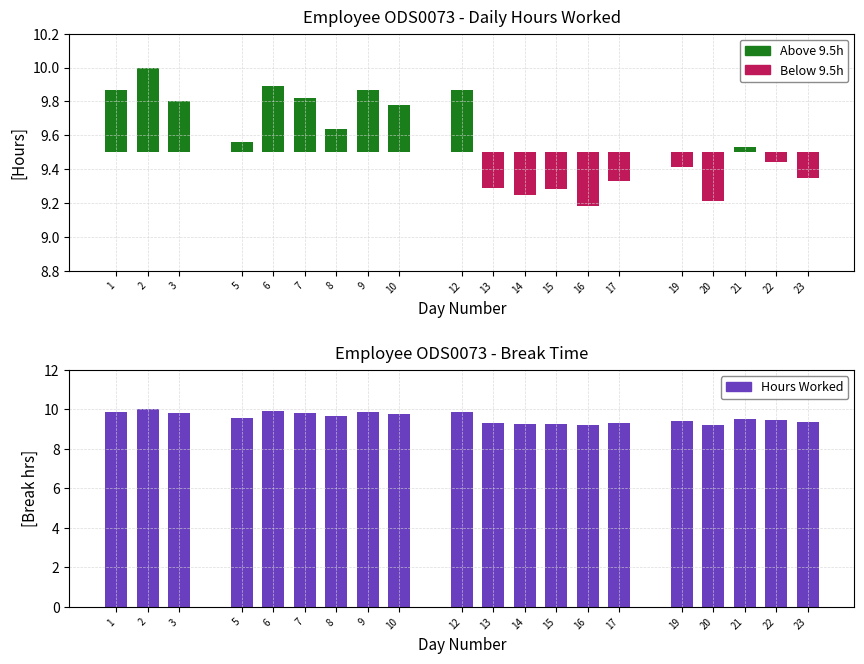

What is the difference between the highest and lowest values at 9?

9.9